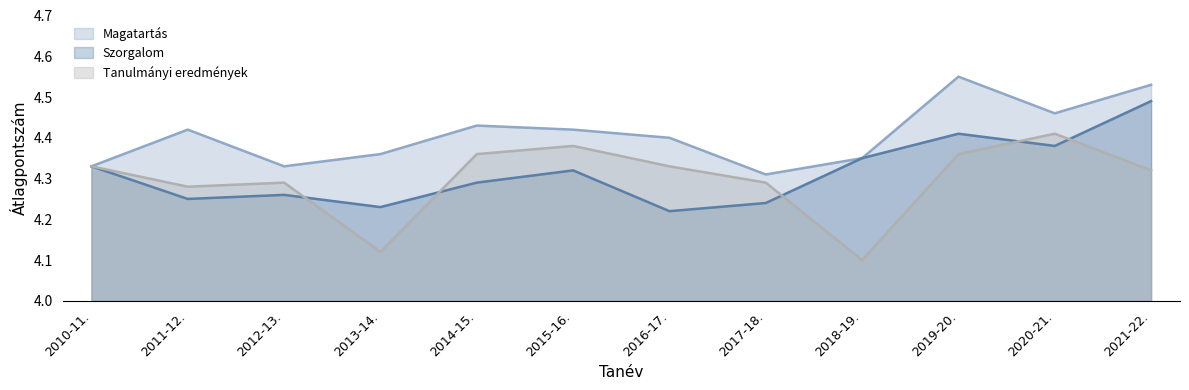

What are all the series names shown in the legend?

Magatartás, Szorgalom, Tanulmányi eredmények